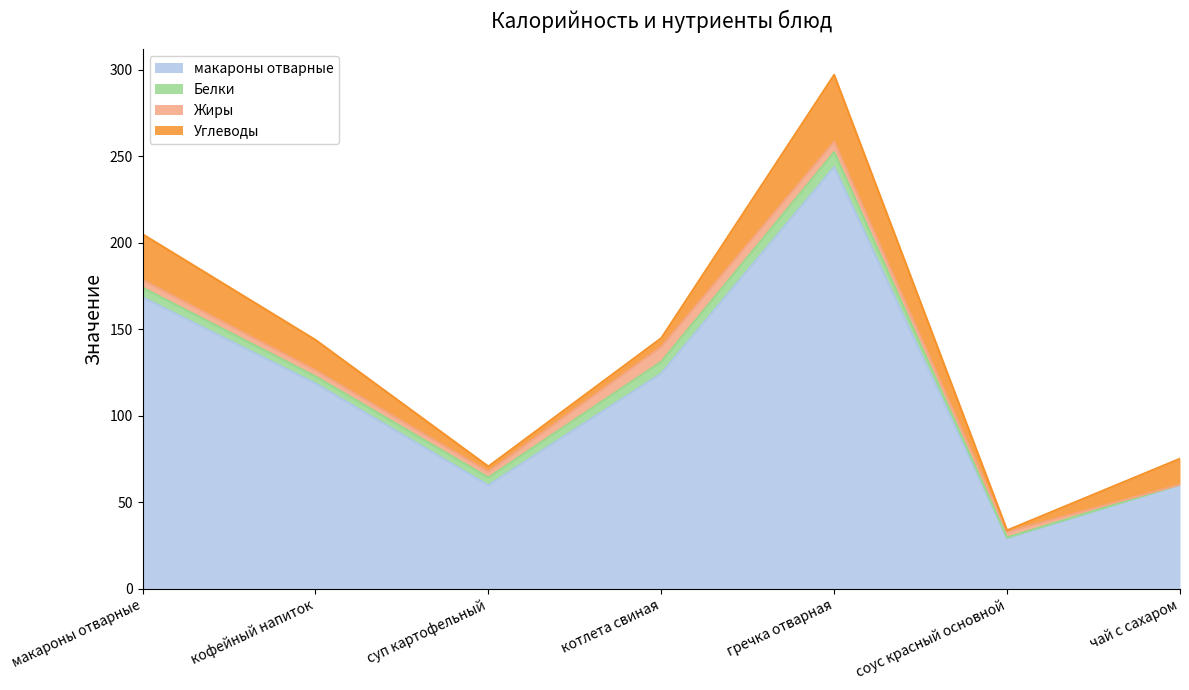

At гречка отварная, list the series in order from largest to smallest.

макароны отварные, Углеводы, Белки, Жиры